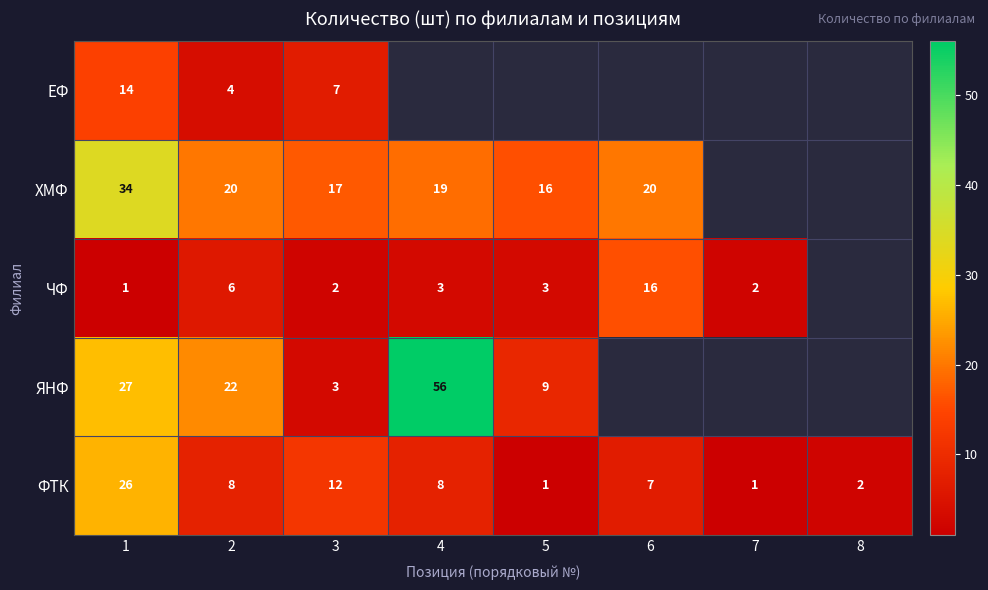

At which category is the sum across all series the highest?

1